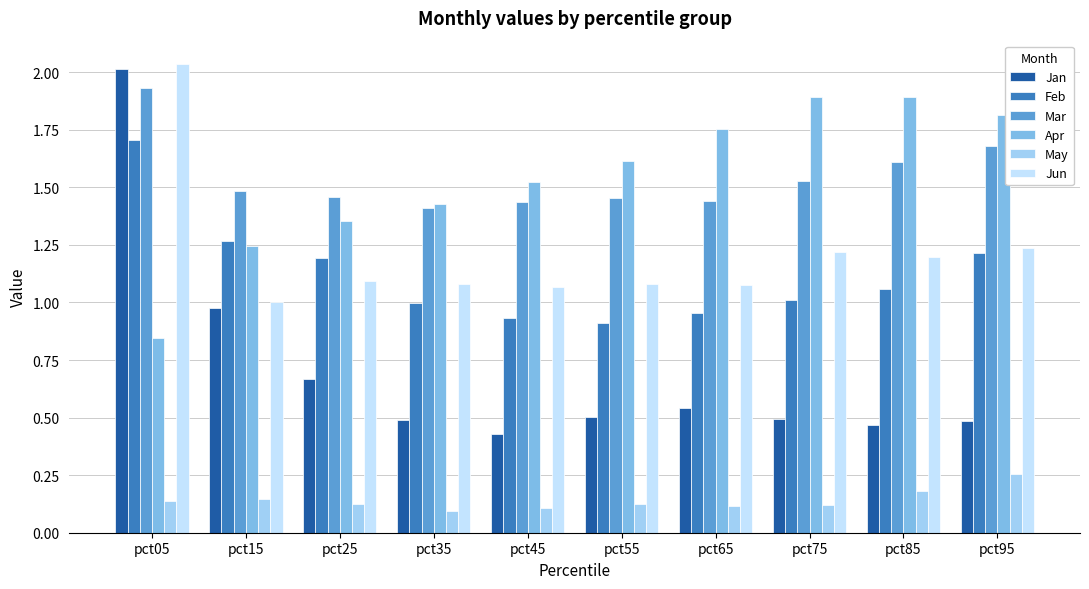

At which label is Apr closest to 1?

pct05